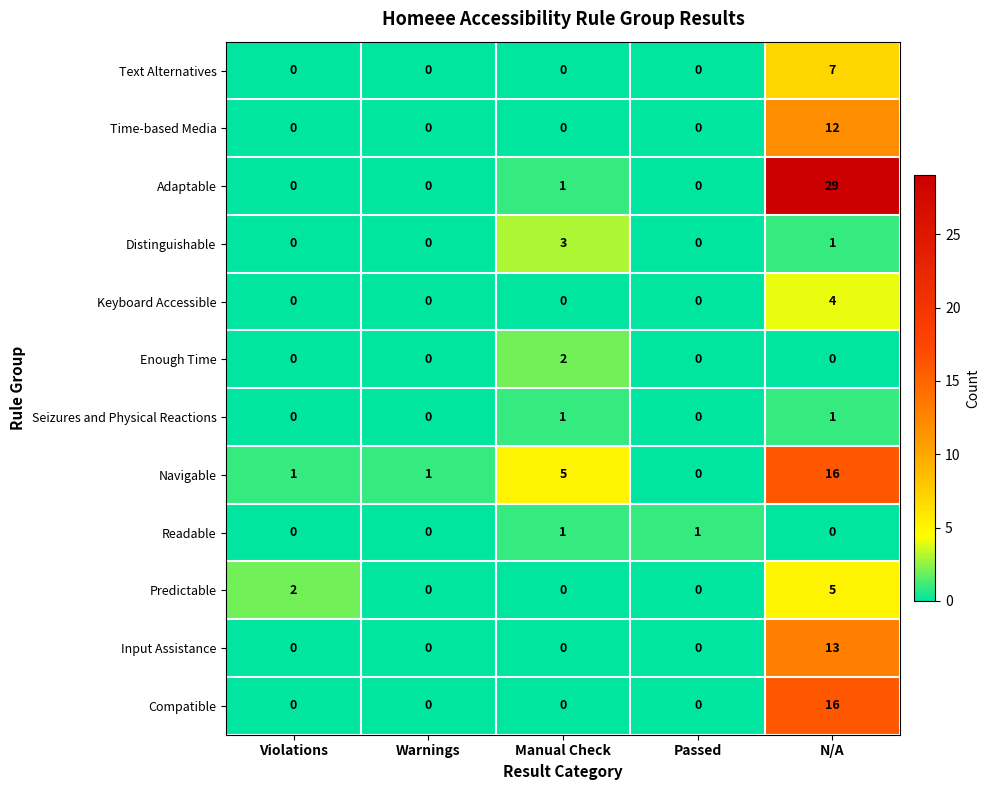

Which series changed the most between Violations and Passed?

Predictable